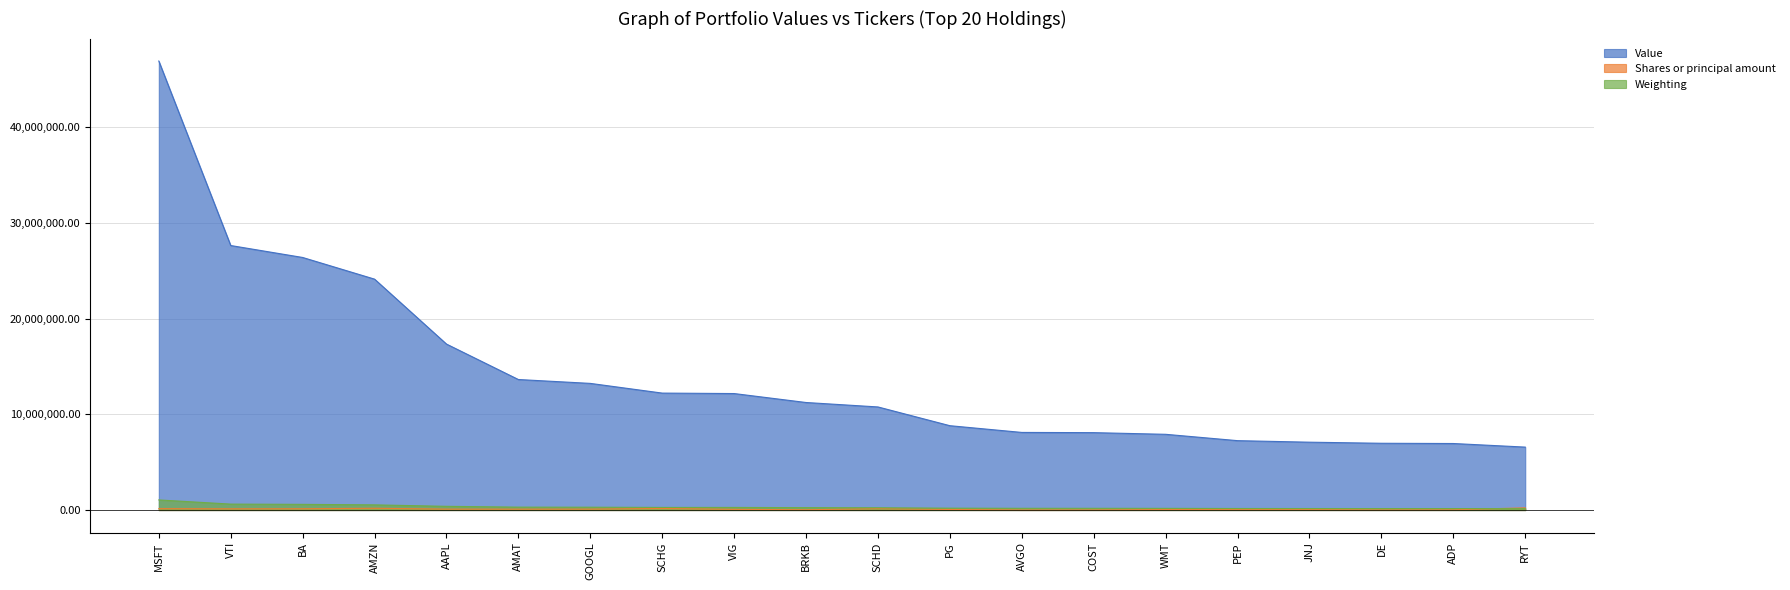

Which series has the largest total across all categories?

Value